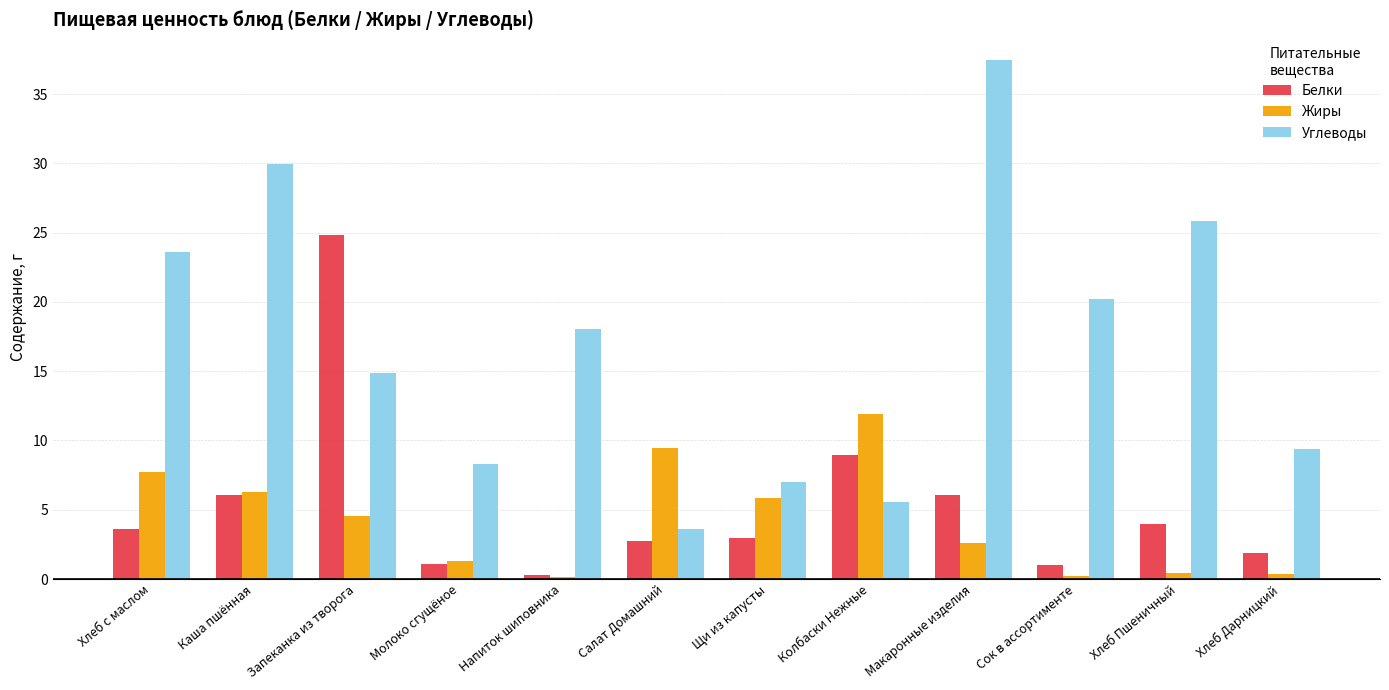

What are all the series names shown in the legend?

Белки, Жиры, Углеводы